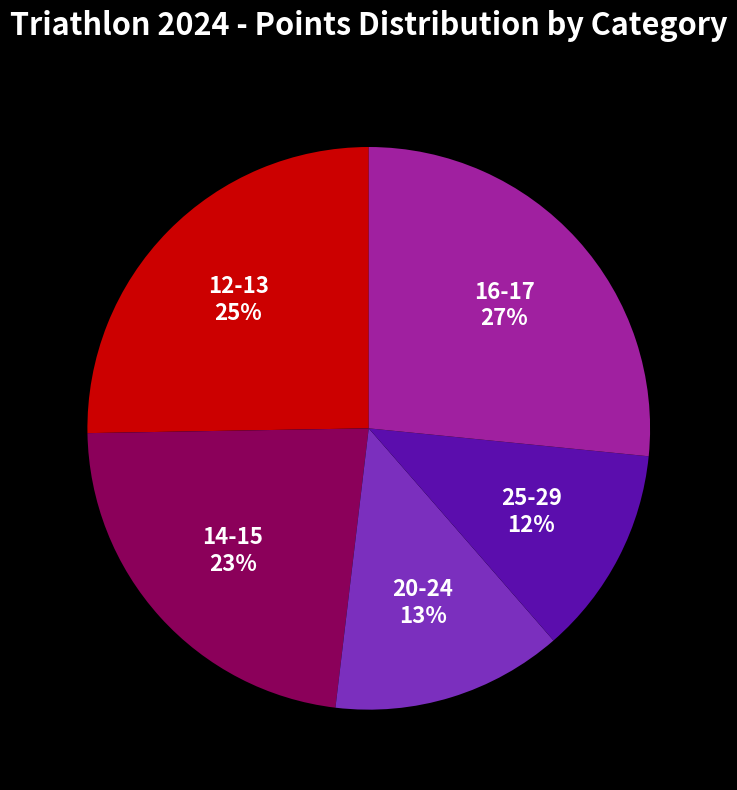

Which category has the smallest portion of the pie?

25-29